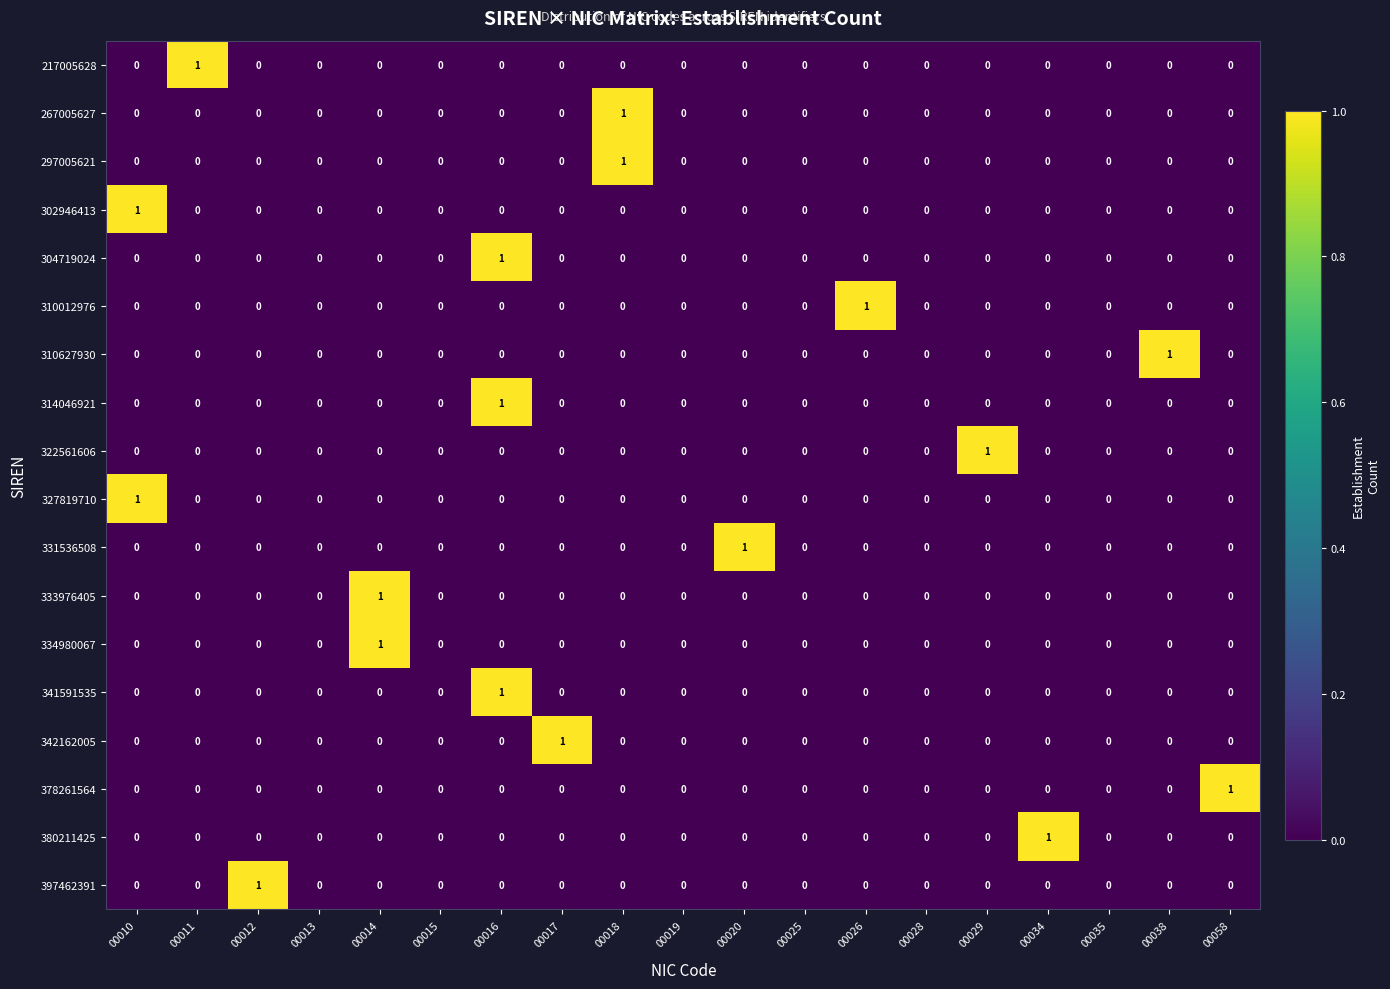

At which label does 334980067 reach its peak?

00014